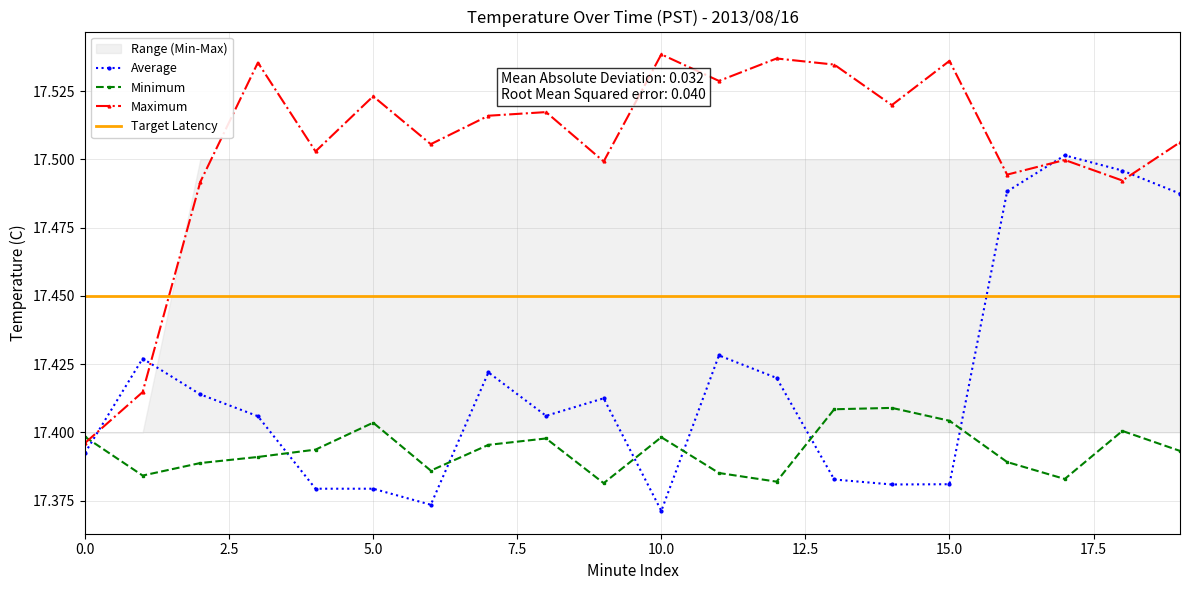

True or false: Minimum and Target Latency cross at least once.

False